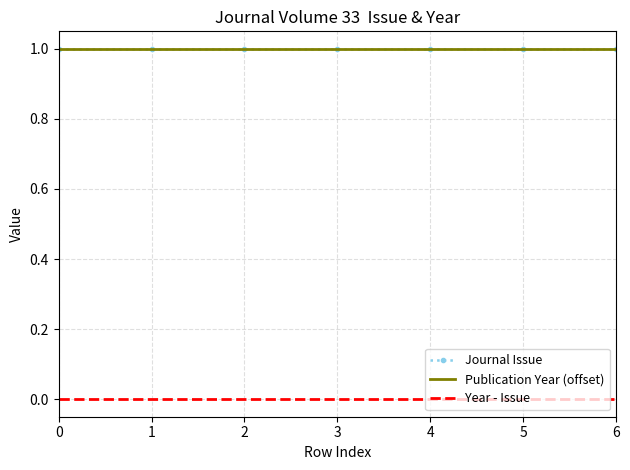

List the series in order of their peak value, highest first.

Journal Issue, Publication Year (offset), Year - Issue